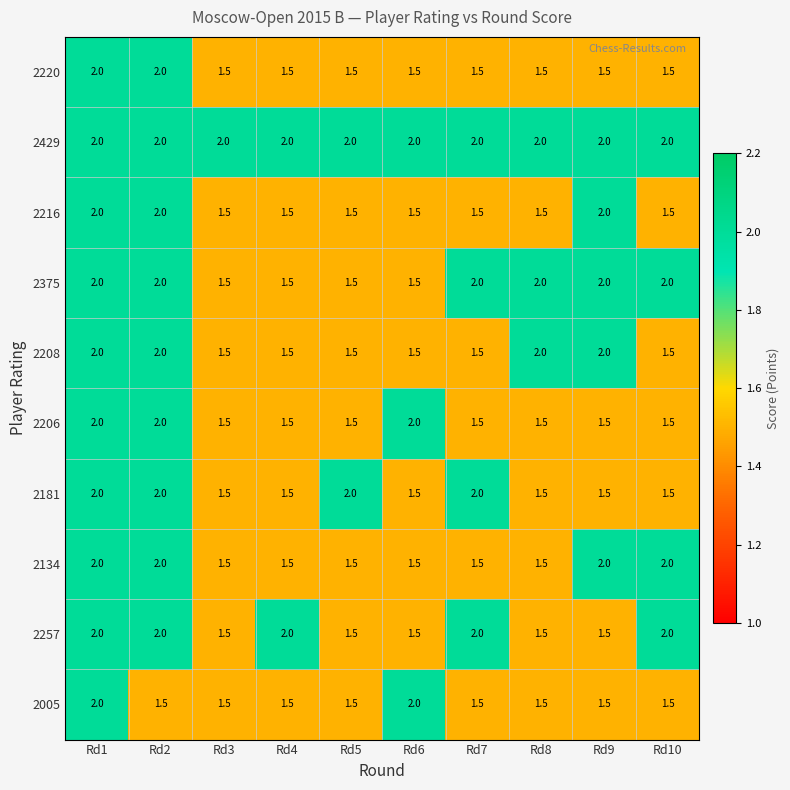

Count the number of categories in the chart.

10